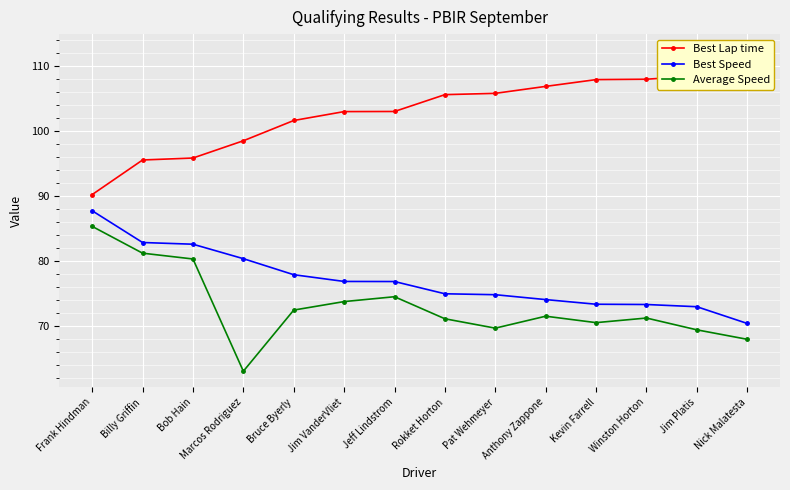

At which label does Best Lap time first exceed 105?

Rokket Horton